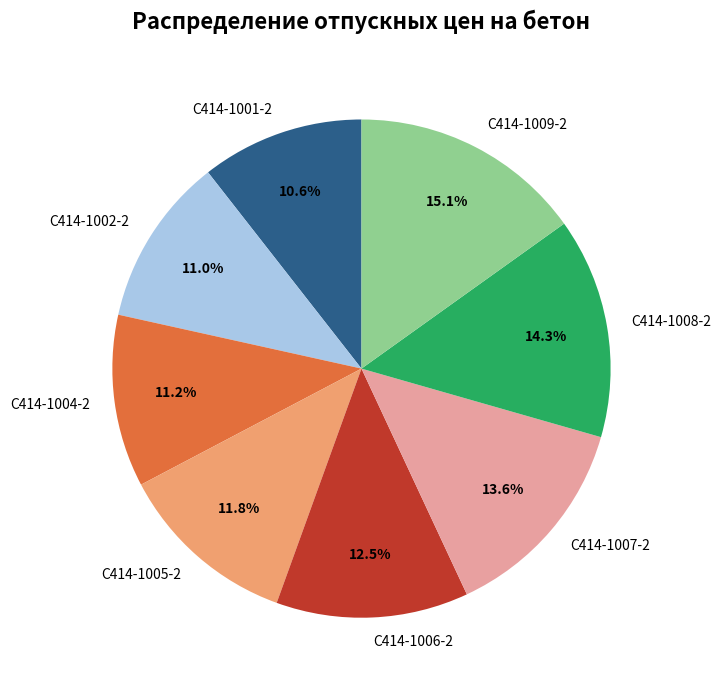

What is the ratio of the value at С414-1008-2 to the value at С414-1002-2?

1.3